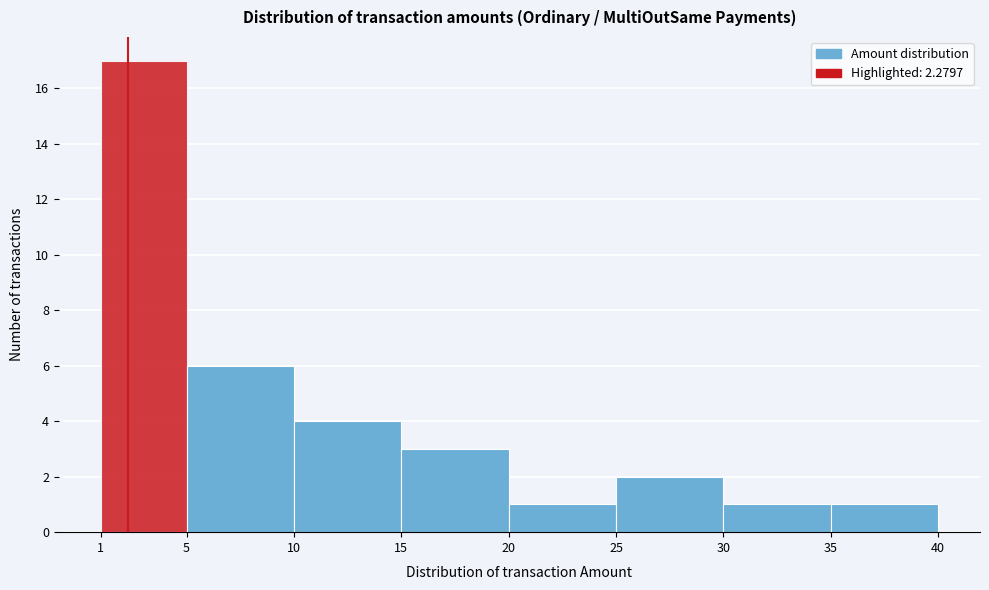

Reading left to right, transcribe this chart: for each bar, give the range it covers on the x-axis and its height. The values are not printed on the chart, so give them approximately, as read against the axis.

1 to 5: 17
5 to 10: 6
10 to 15: 4
15 to 20: 3
20 to 25: 1
25 to 30: 2
30 to 35: 1
35 to 40: 1